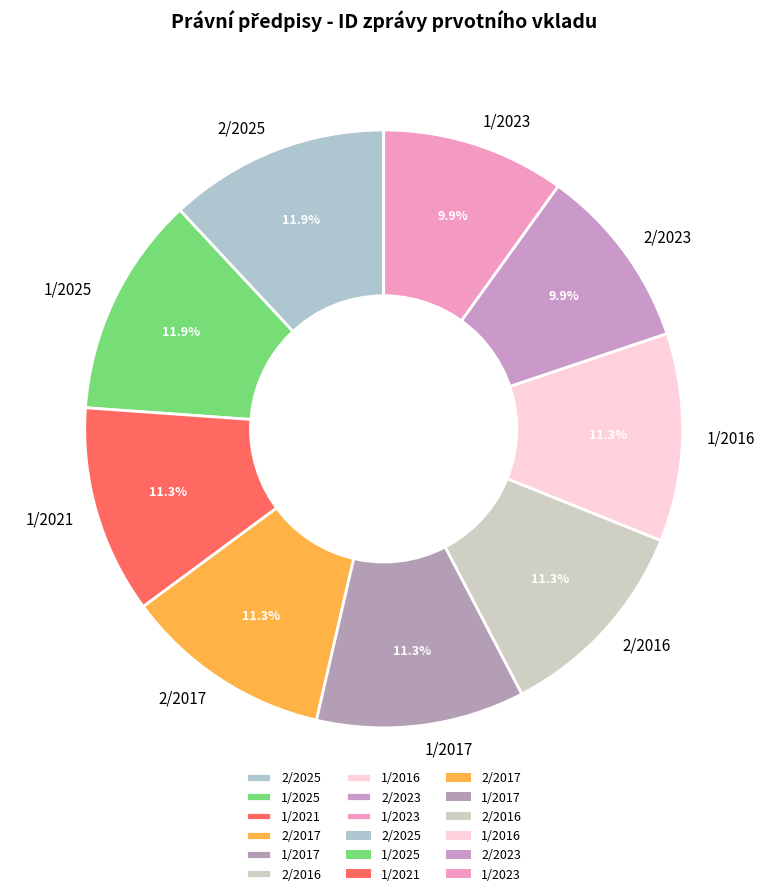

What is the ratio of the value at 1/2017 to the value at 1/2021?

1.0